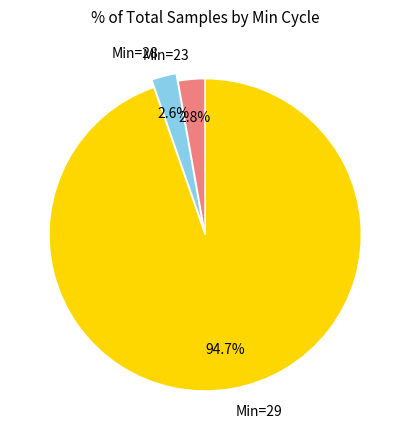

To the nearest percent, what is the average slice percentage?

33%